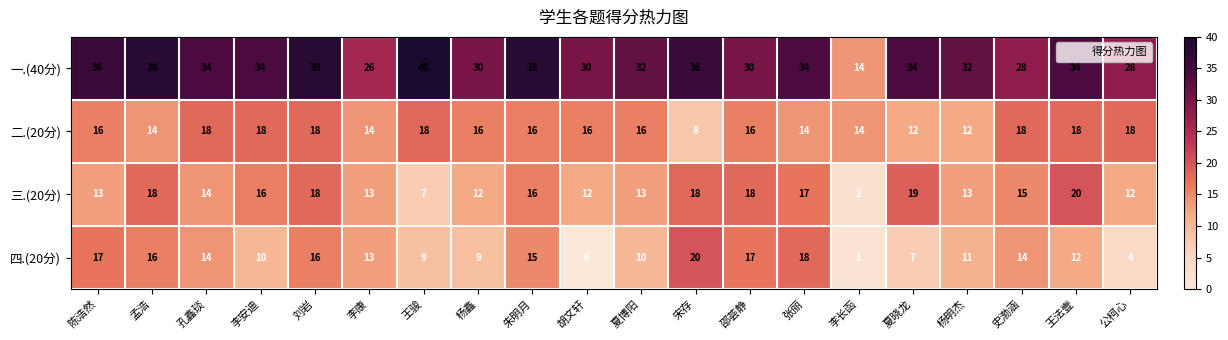

Which category has the lowest value across all series?

胡文轩